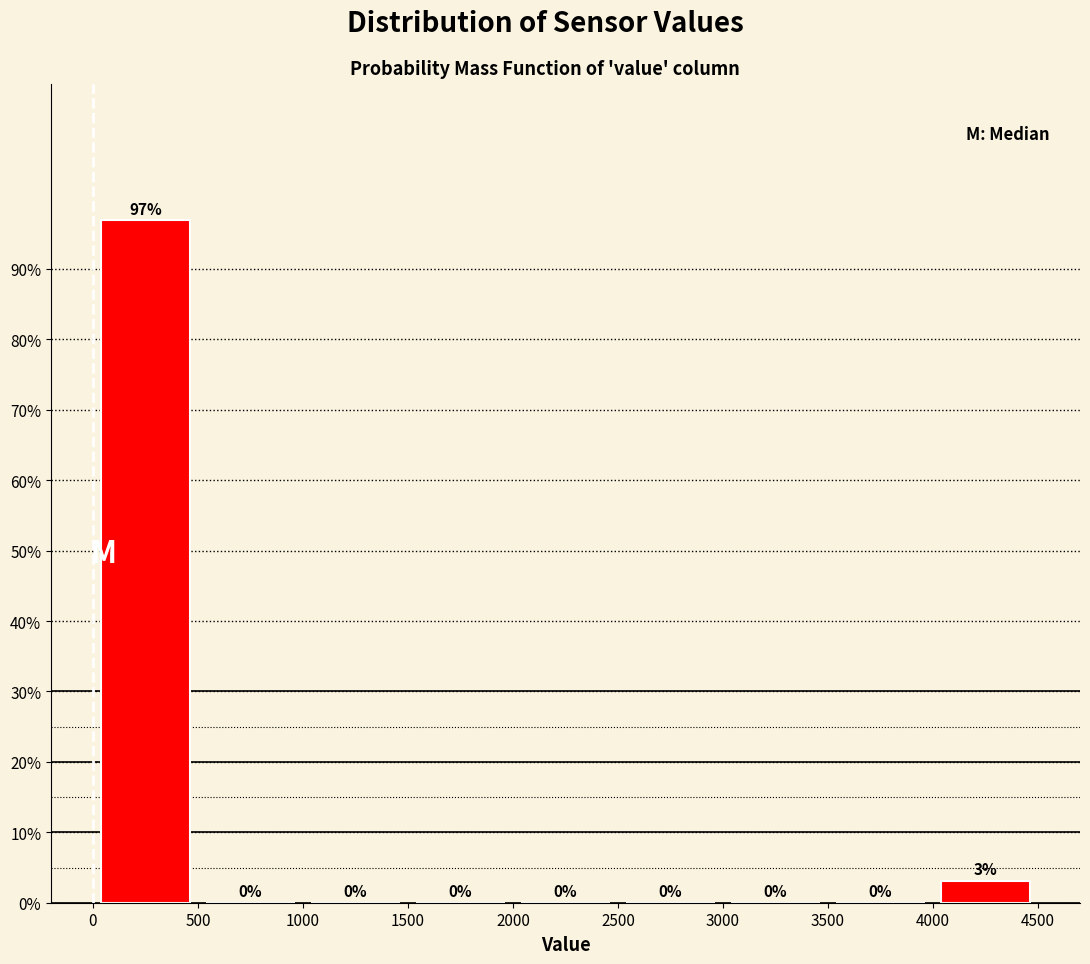

Which range on the x-axis has the tallest bar?

0 to 500